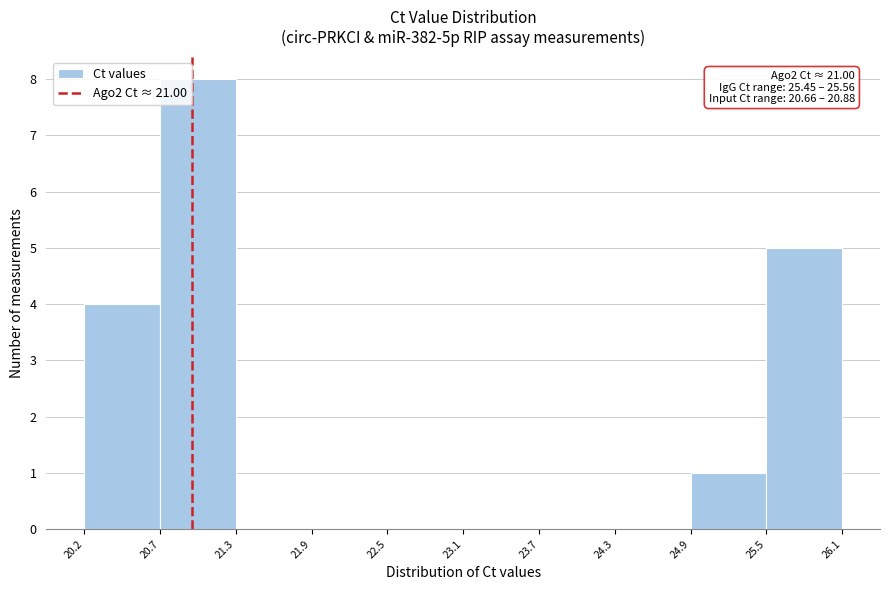

Over which range of the x-axis is the bar tallest?

20.7 to 21.3